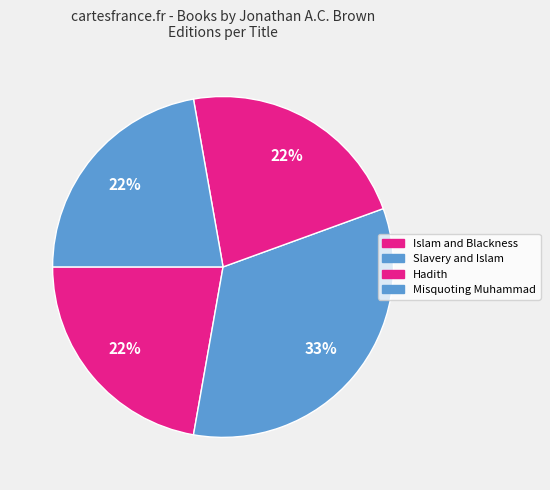

What is the ratio of the value at Hadith to the value at Islam and Blackness?

1.0